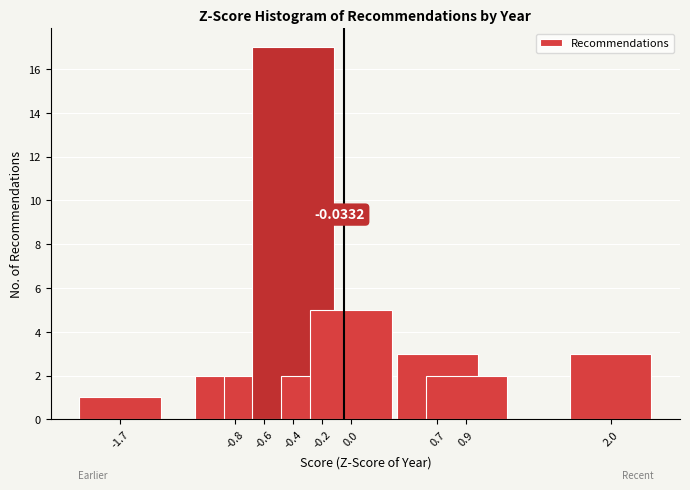

What is the sum of all values?

37